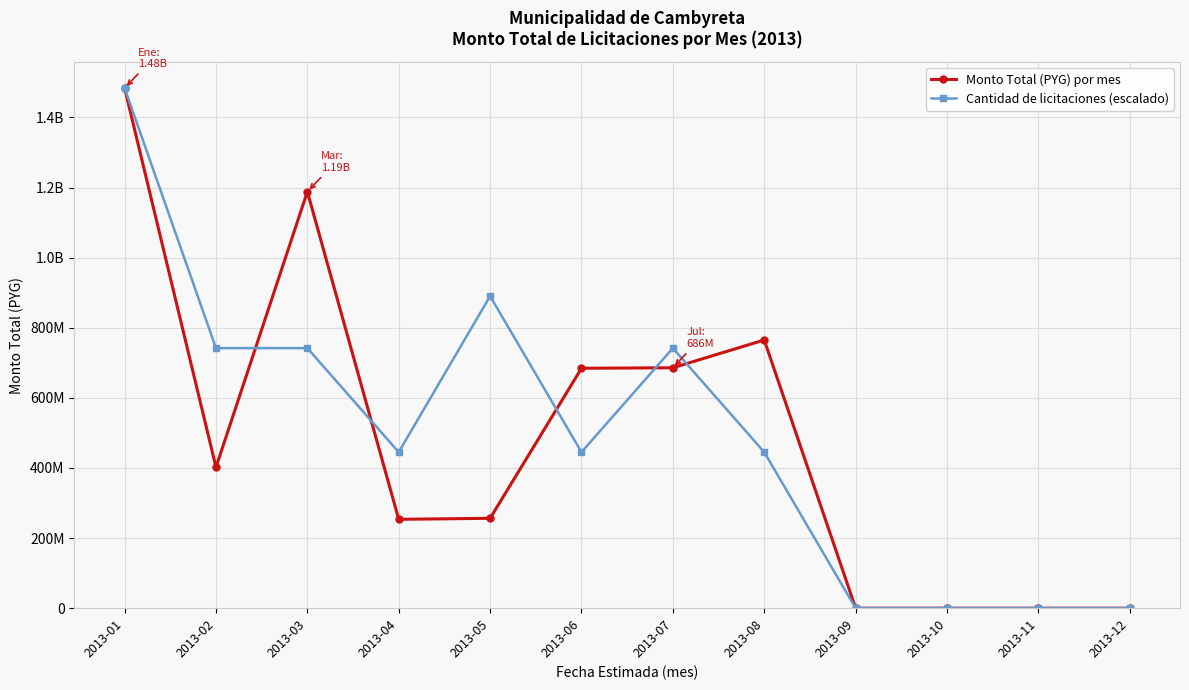

True or false: Cantidad de licitaciones (escalado) has more than 2 interior local peaks.

False